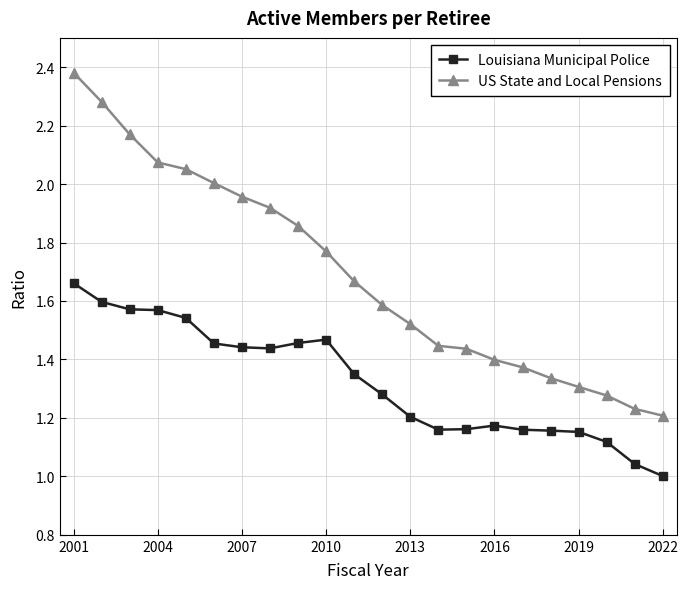

Which series has the widest spread of values?

US State and Local Pensions